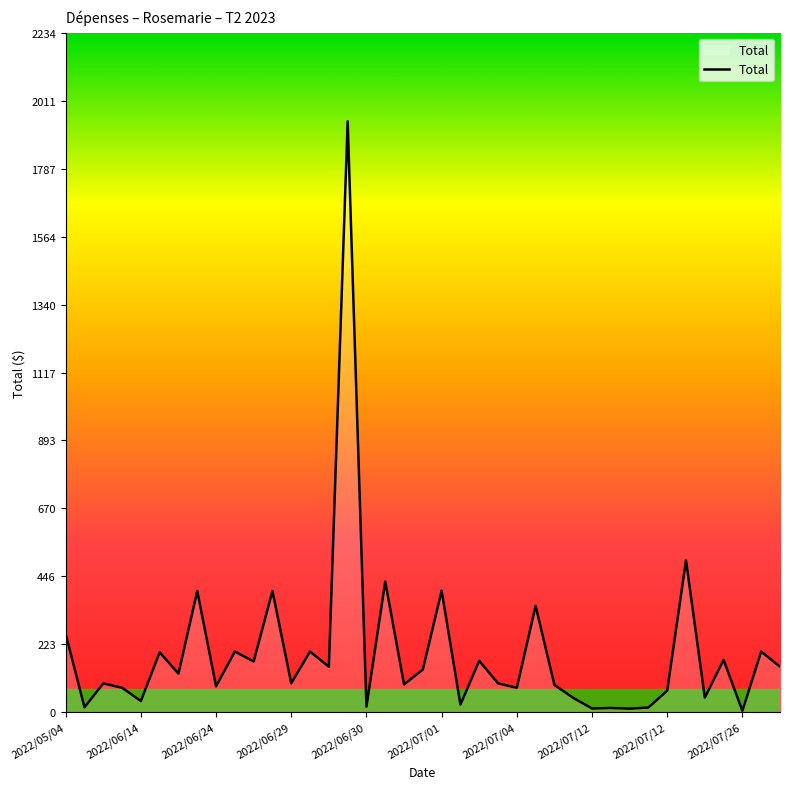

How many lines are shown in the chart?

1